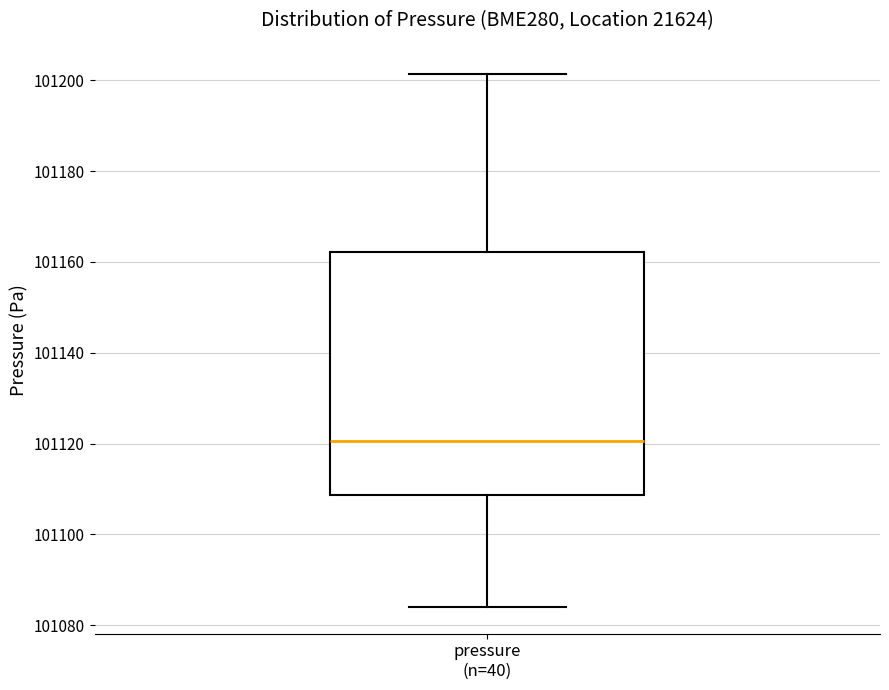

Transcribe this box plot: give where the median line is, the range the box spans, and where the two whiskers end, as read against the y-axis. The values are not printed on the chart, so give them approximately, as read against the axis.

median 101120, box 101108 to 101162, whiskers 101084 to 101202